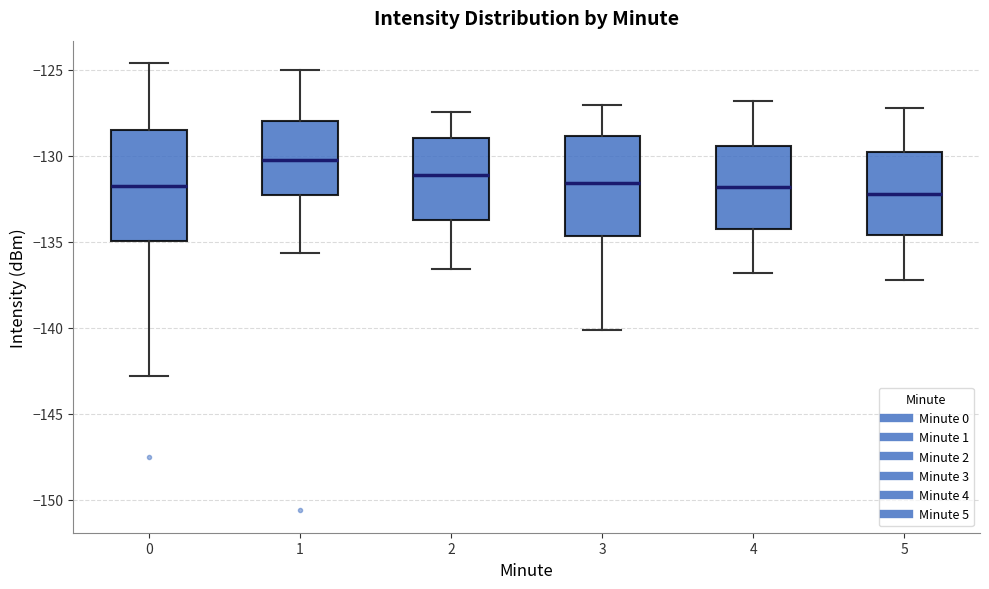

Reading left to right, transcribe this box plot: for each box, give where its median line is, the range the box spans, and where its two whiskers end, as read against the y-axis. The values are not printed on the chart, so give them approximately, as read against the axis.

0: median -132.0, box -135.0 to -128.5, whiskers -143.0 to -124.5
1: median -130.0, box -132.5 to -128.0, whiskers -135.5 to -125.0
2: median -131.0, box -133.5 to -129.0, whiskers -136.5 to -127.5
3: median -131.5, box -134.5 to -129.0, whiskers -140.0 to -127.0
4: median -132.0, box -134.0 to -129.5, whiskers -137.0 to -127.0
5: median -132.0, box -134.5 to -130.0, whiskers -137.0 to -127.0